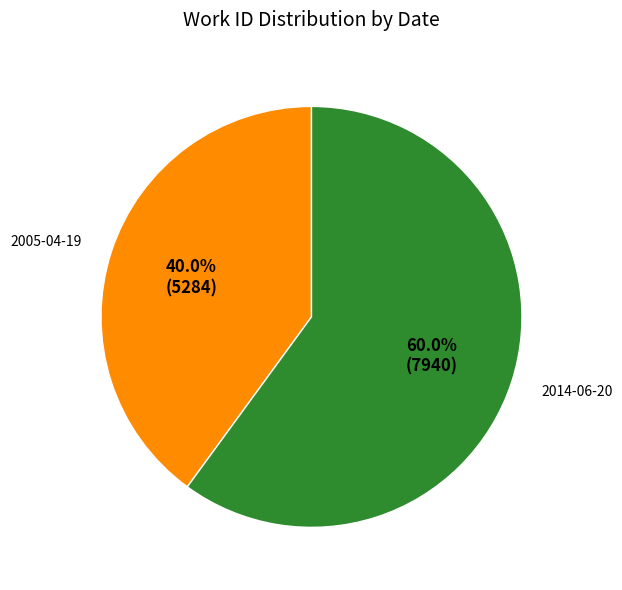

Is there a majority slice in this chart?

Yes